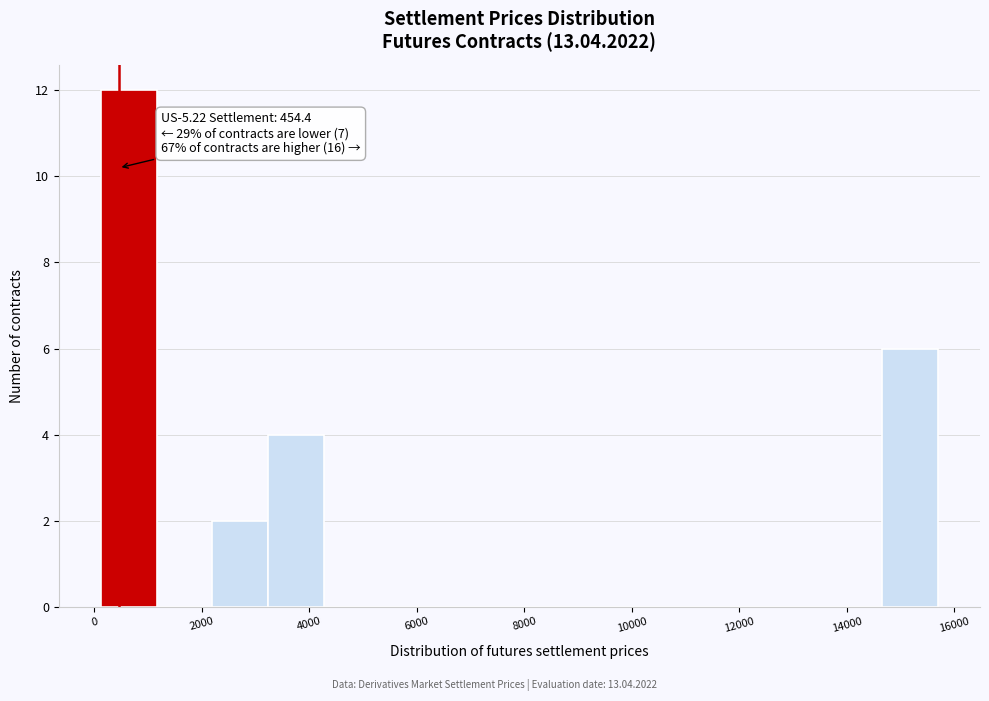

Which range on the x-axis has the tallest bar?

200 to 1200